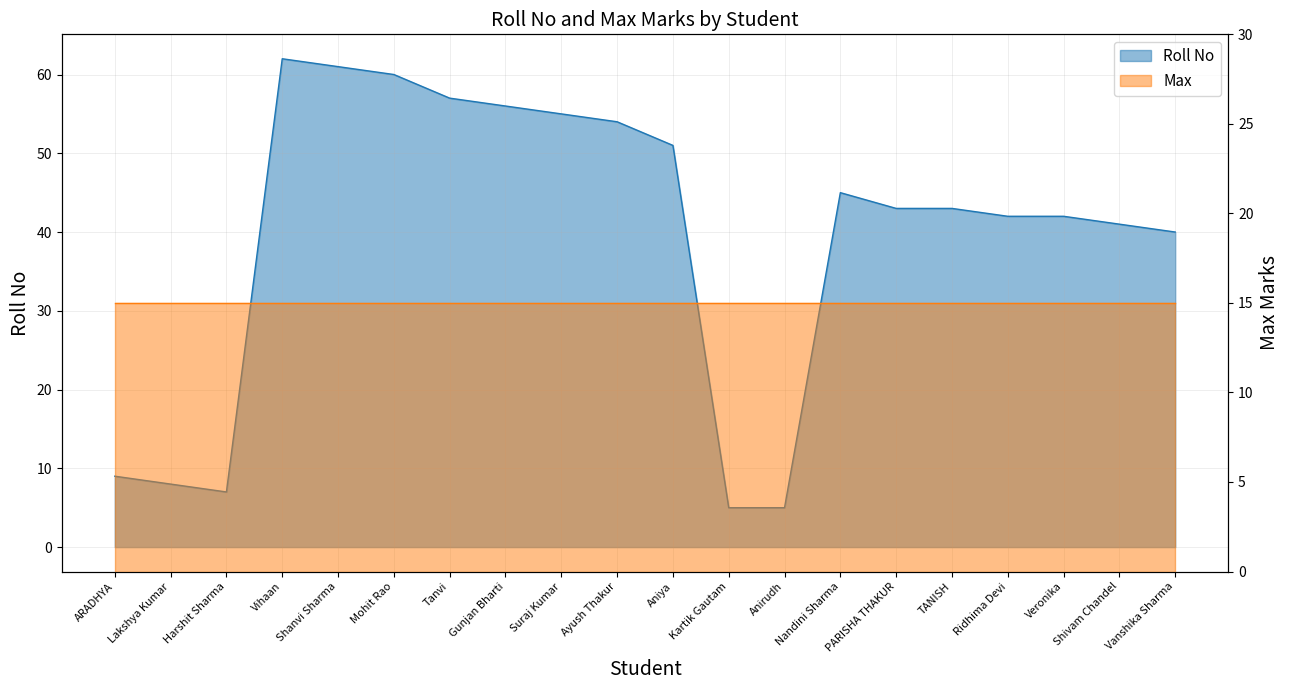

Where is the first local minimum?

Harshit Sharma